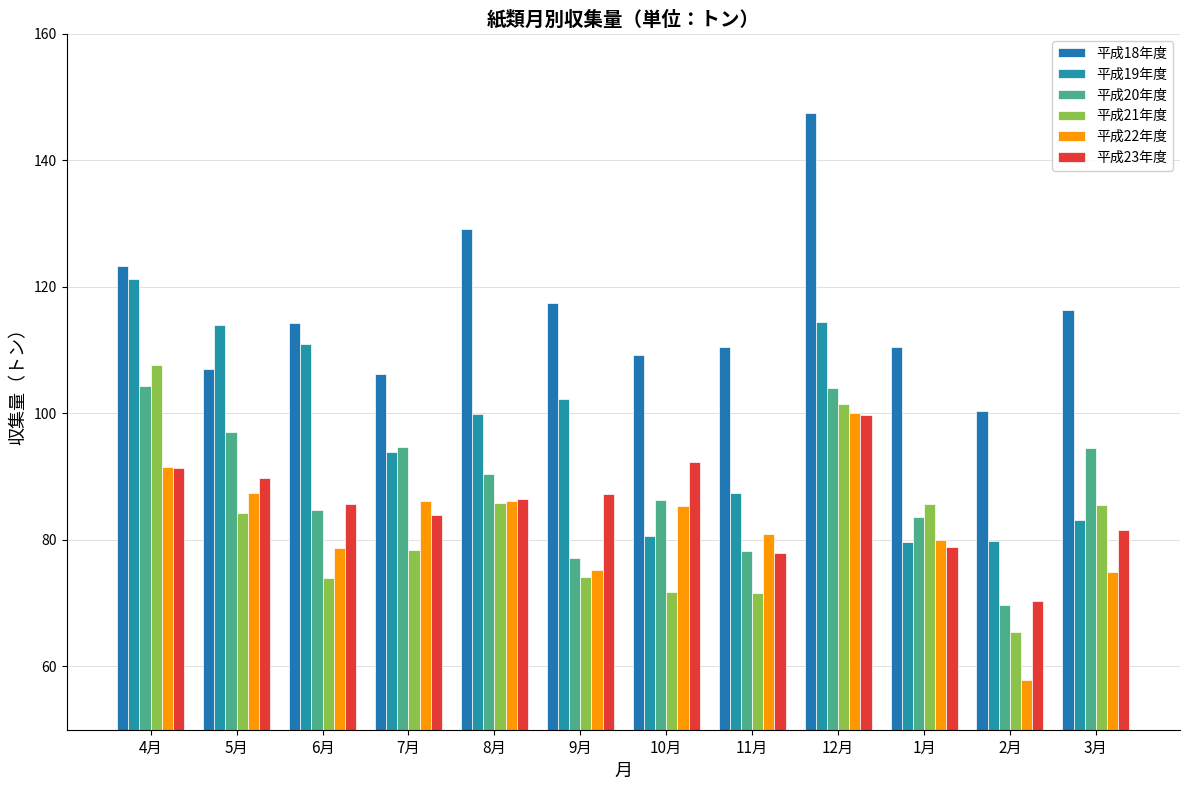

How many data points does each series have?

12